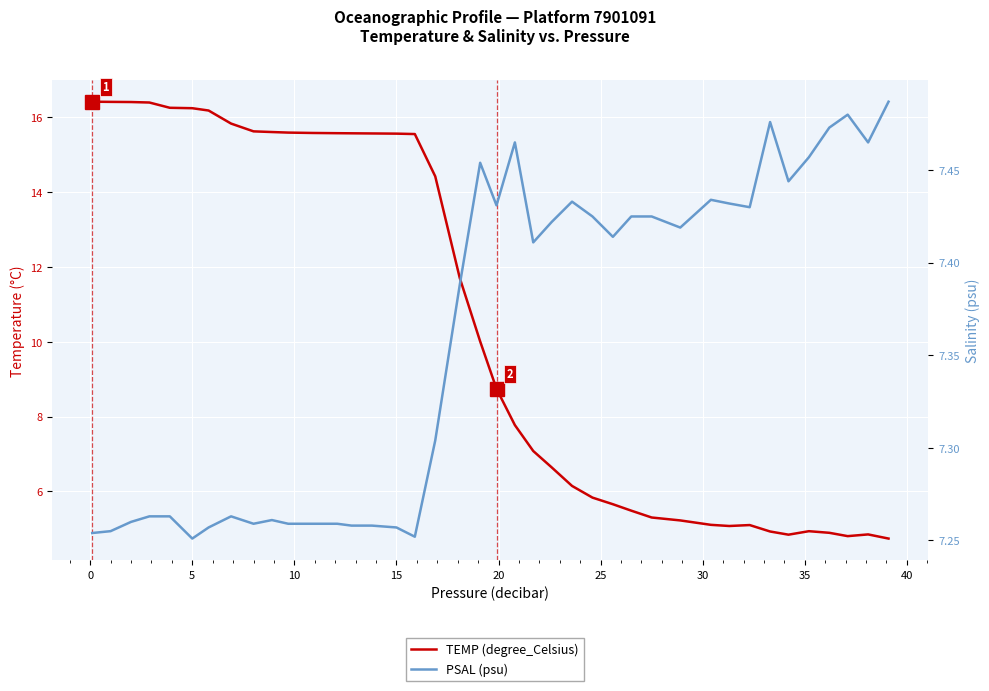

List the series in order of their overall mean, lowest first.

PSAL (psu), TEMP (degree_Celsius)